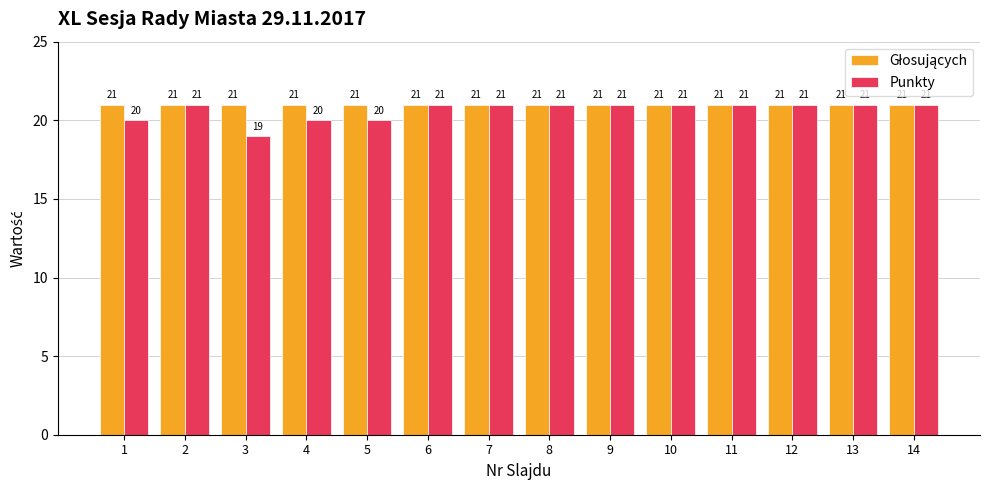

At which category does the chart reach its minimum across all series?

3